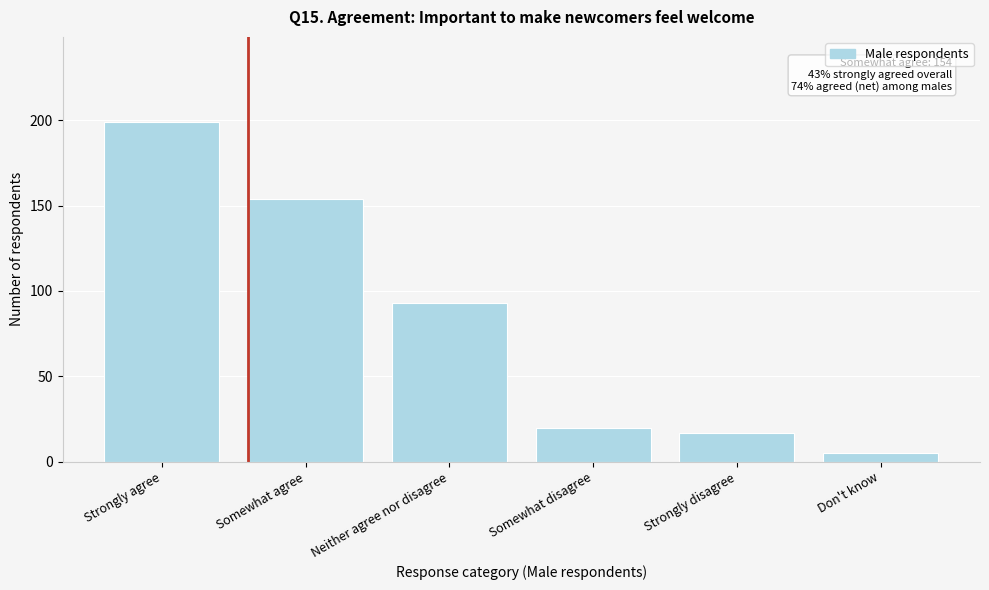

Reading right to left, extract all data points from this chart.

Don't know=5	Strongly disagree=17	Somewhat disagree=20	Neither agree nor disagree=93	Somewhat agree=154	Strongly agree=199